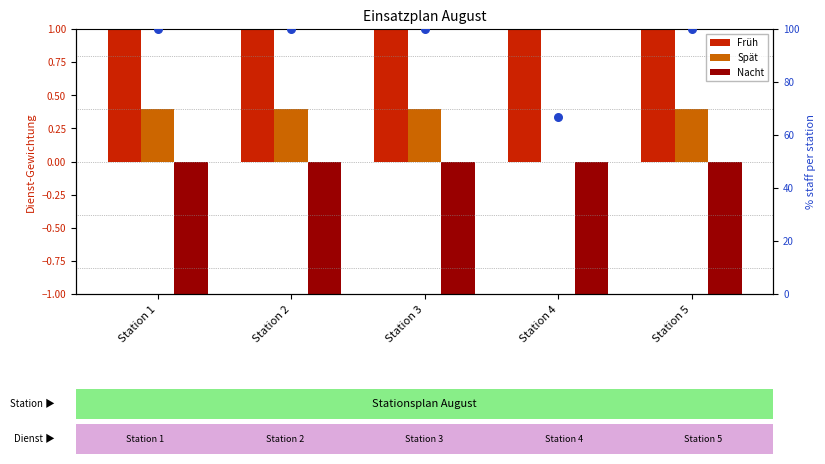

At how many categories does at least one series exceed 9?

5